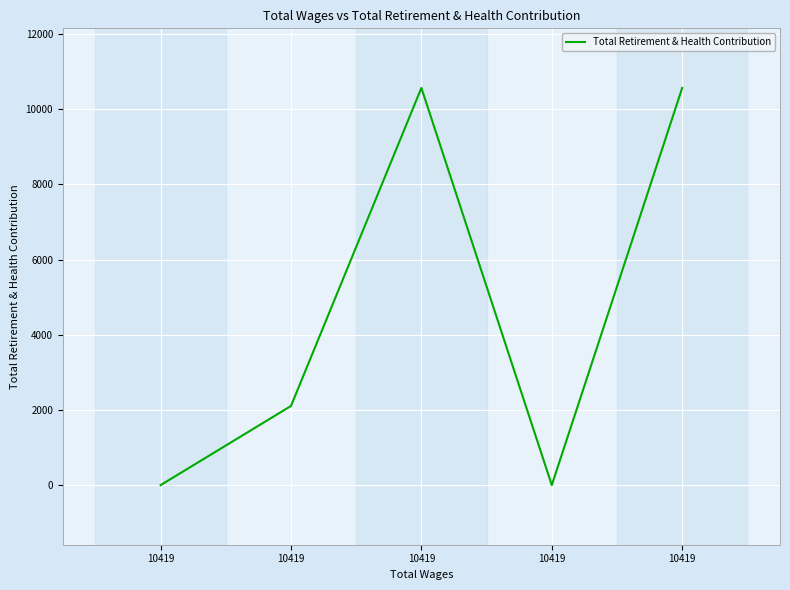

True or false: the data shows -5194 at 10419.

False